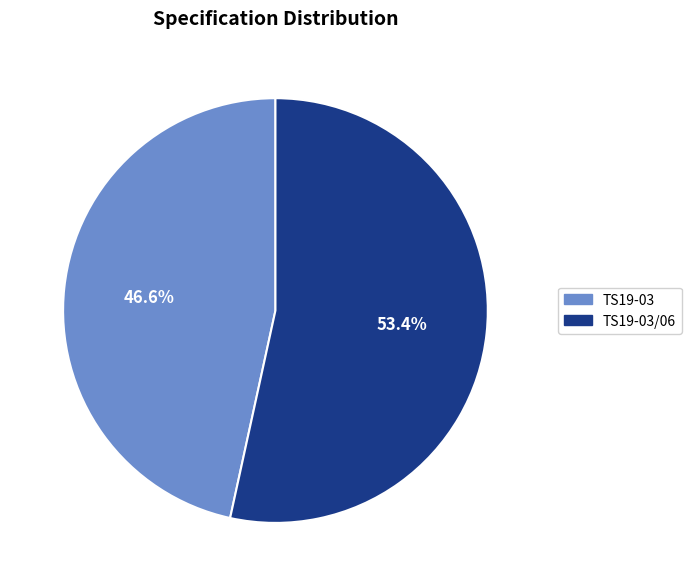

What is the ratio of the value at TS19-03 to the value at TS19-03/06?

0.9